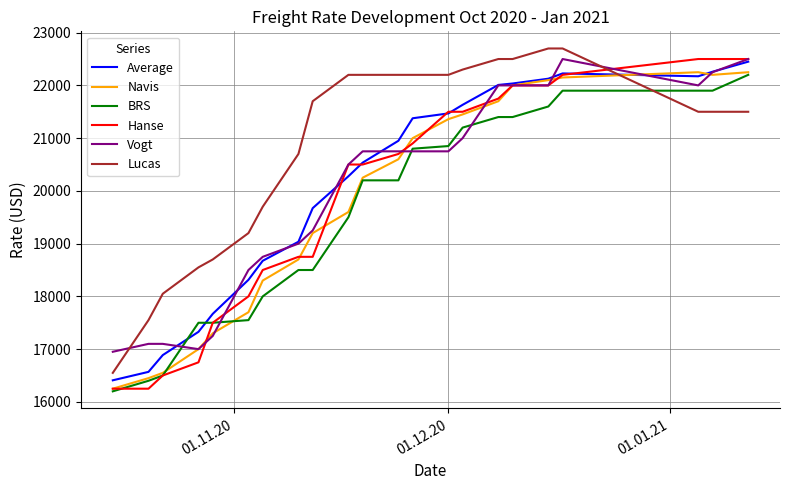

What is the minimum value for Average?

16409